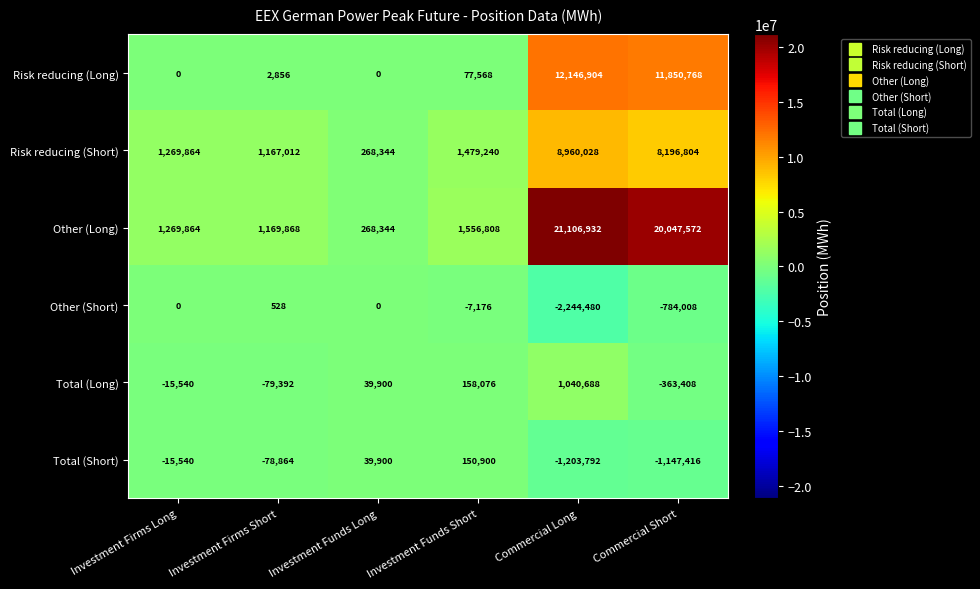

How many values in the Risk reducing (Short) series are below 1479240?

3